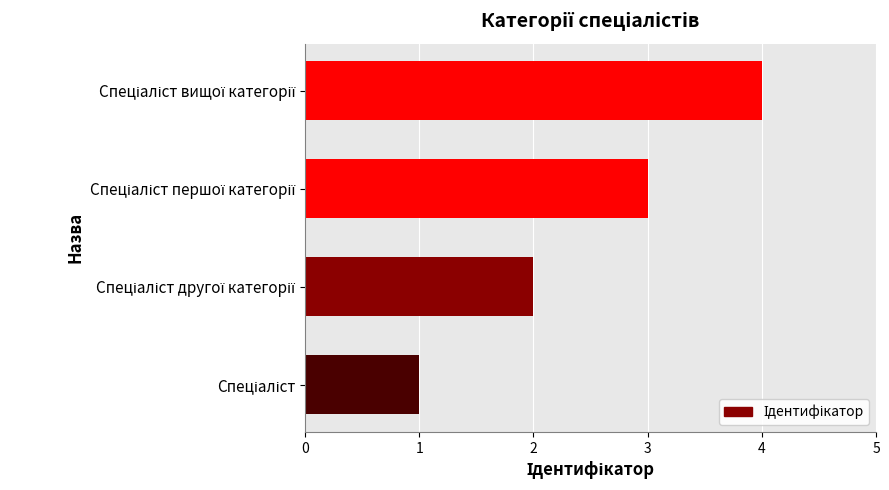

What is the sum of all values?

10